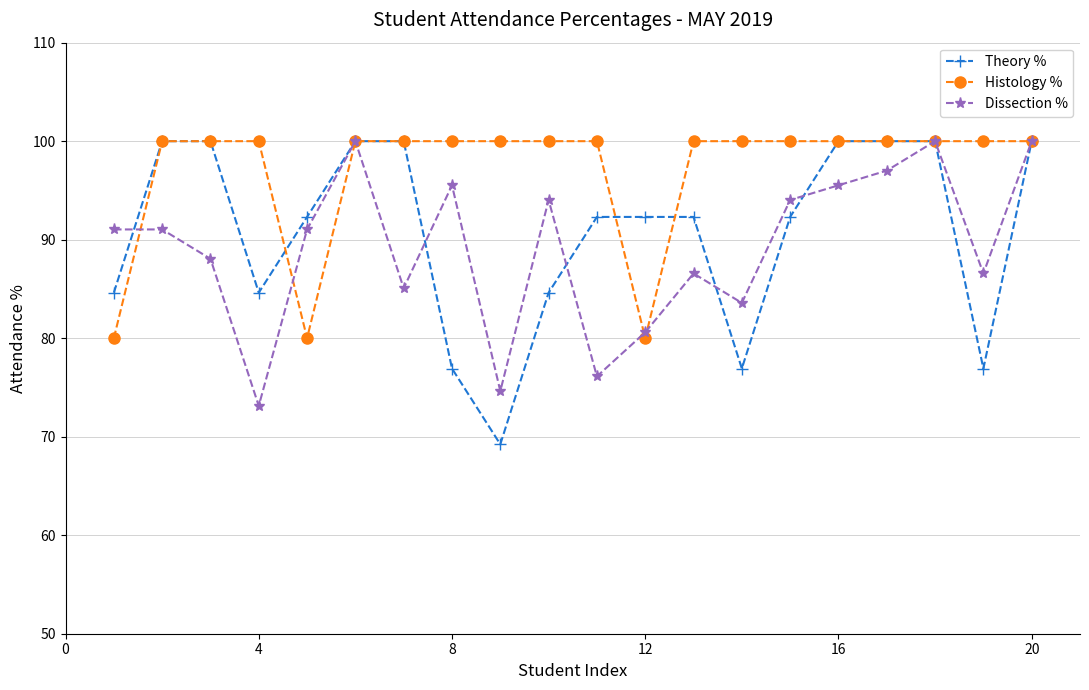

True or false: Dissection % has more than 2 points higher than both neighbors.

True